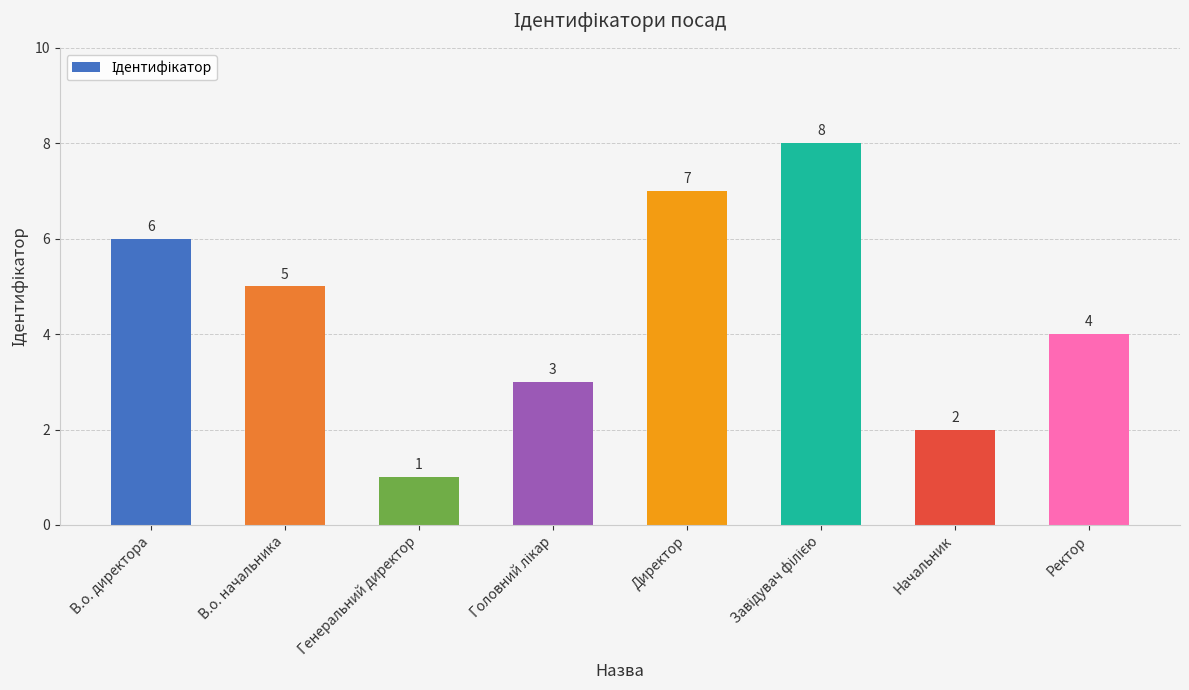

What is the change in value from Генеральний директор to Начальник?

+1